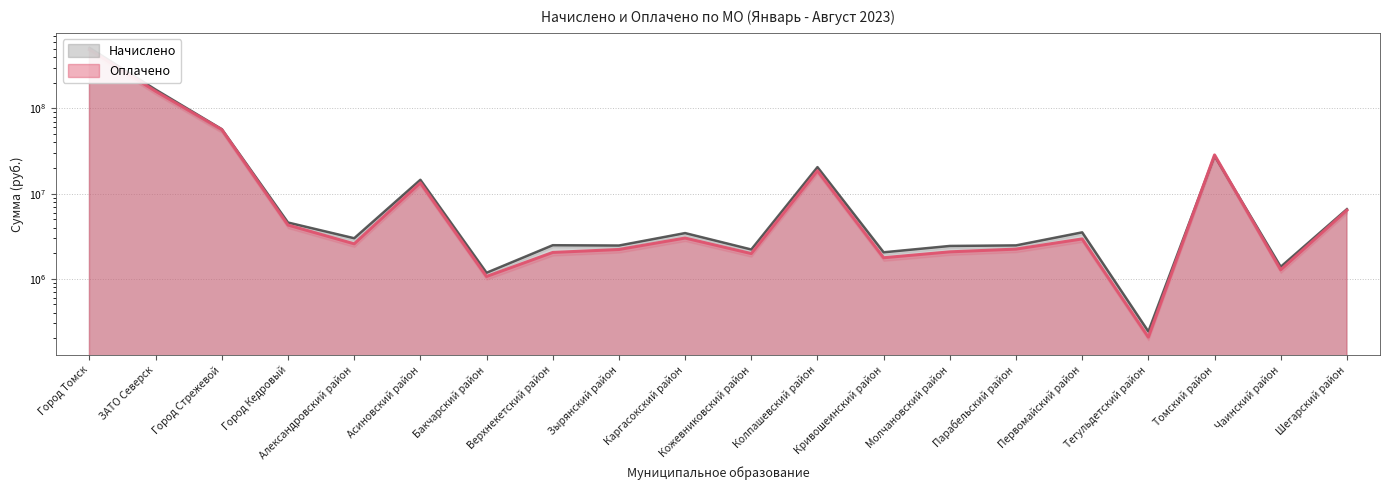

At which label is Оплачено closest to 244716997?

ЗАТО Северск